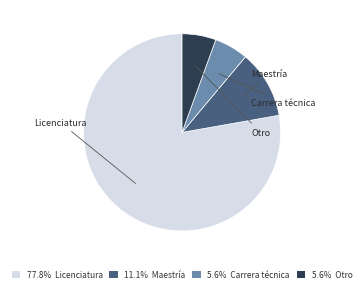

Is there any slice that represents more than half of the pie?

Yes